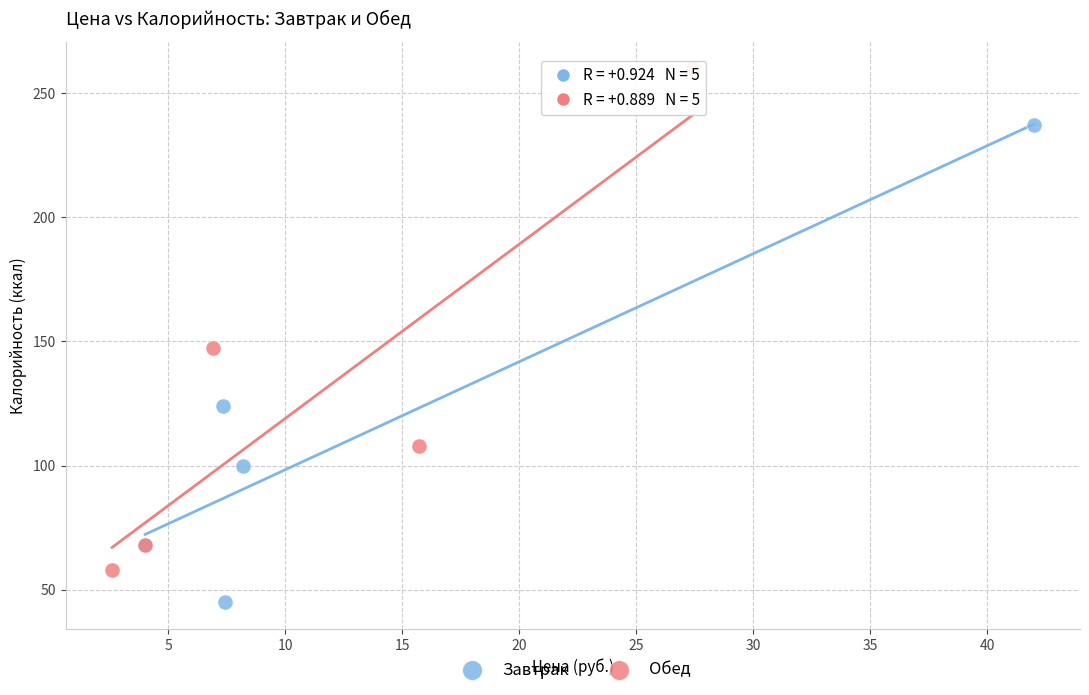

Which series contains the highest Y value?

Обед